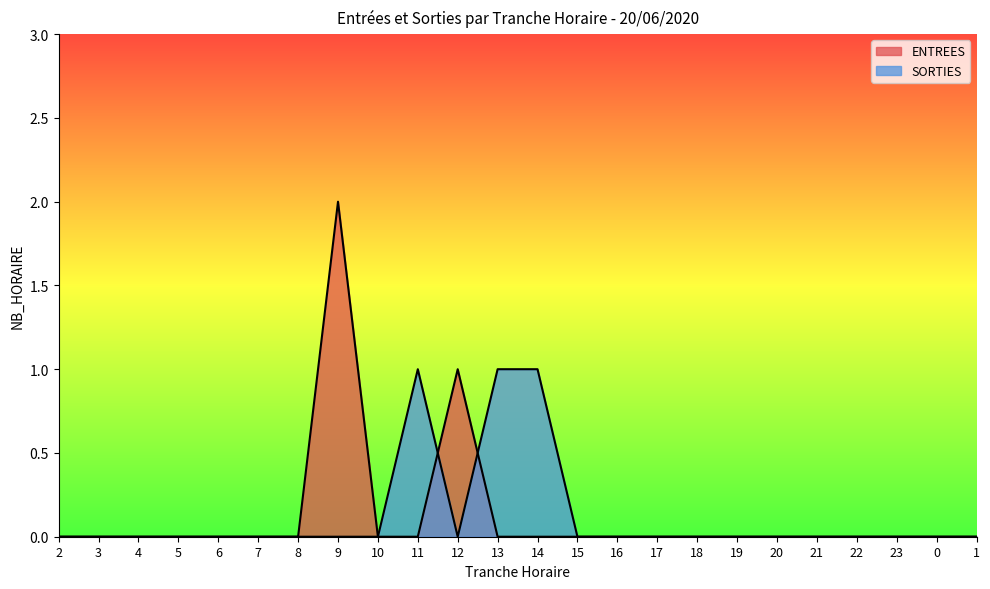

Which series has the widest spread of values?

ENTREES